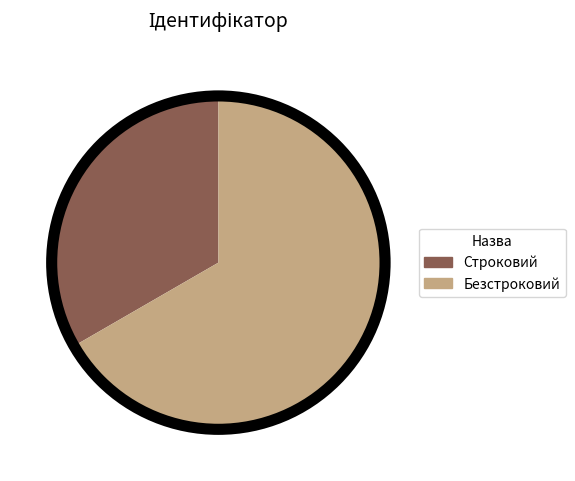

Is it true that Строковий is 45% of the pie?

False